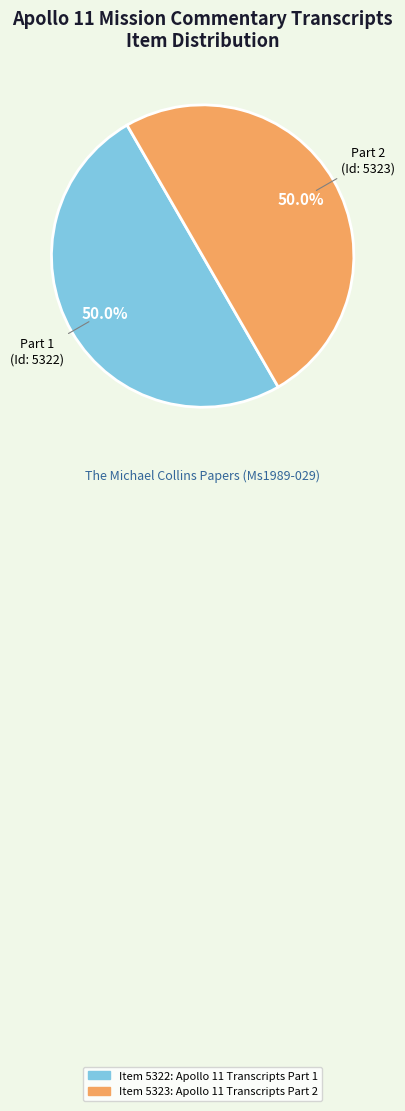

Combined, what portion of the pie is Item 5323: Apollo 11 Transcripts Part 2 and Item 5322: Apollo 11 Transcripts Part 1?

100.0%